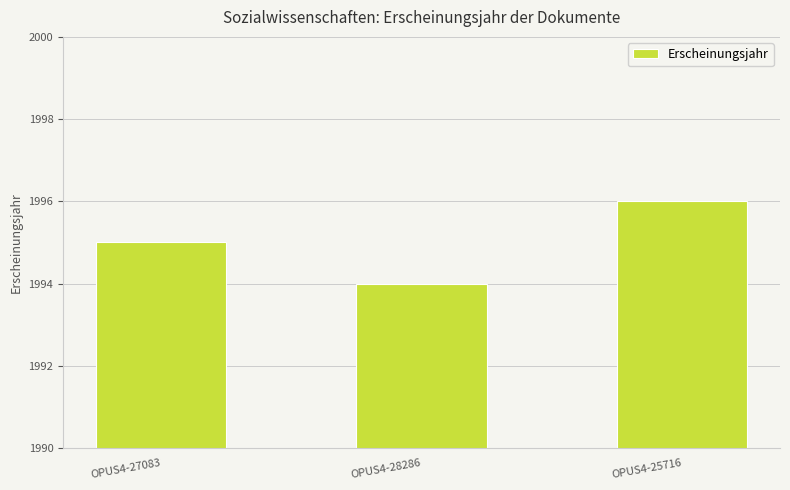

What is the approximate value at OPUS4-25716?

1996